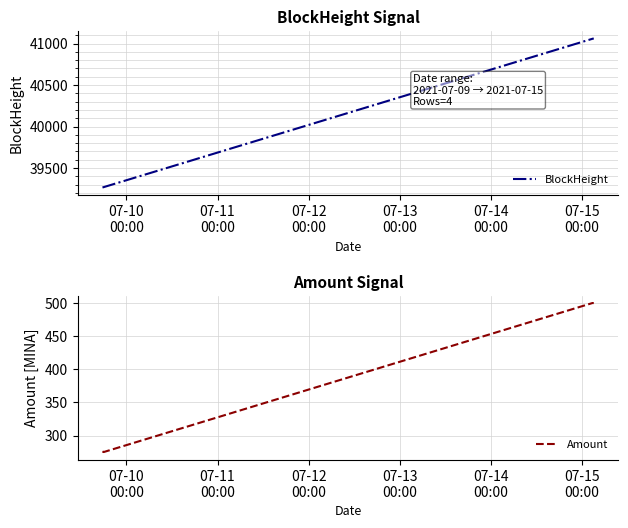

Count the number of categories in the chart.

4